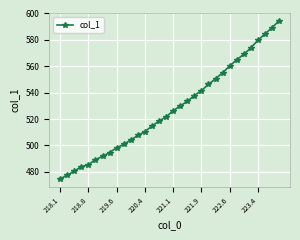

What is the value of the 6th point from the left?

489.4